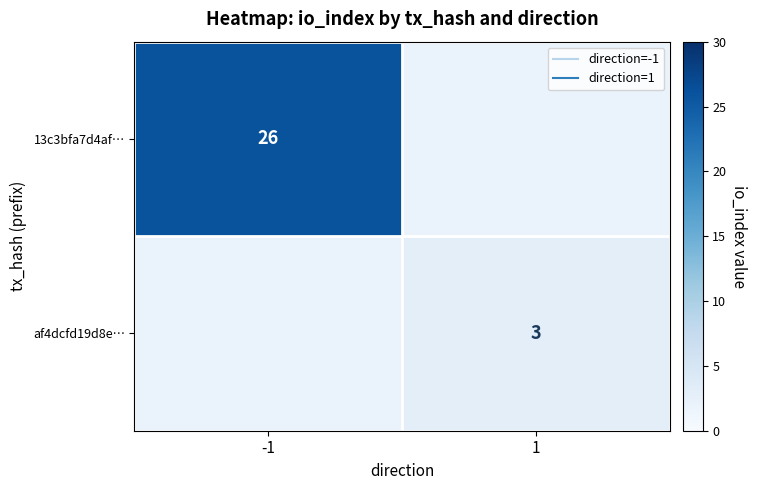

At which category does the chart reach its peak across all series?

-1